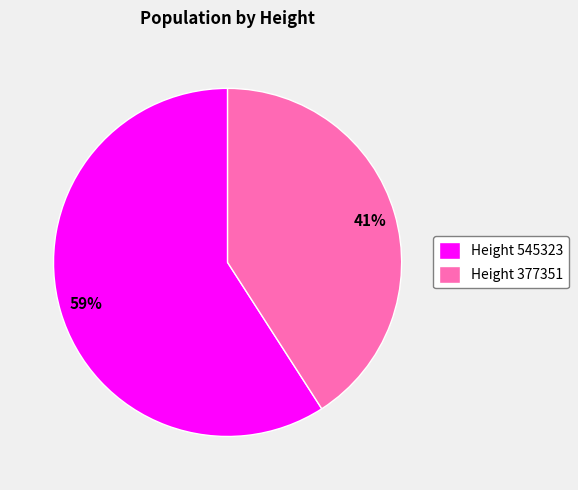

Which has a higher value, Height 545323 or Height 377351?

Height 545323